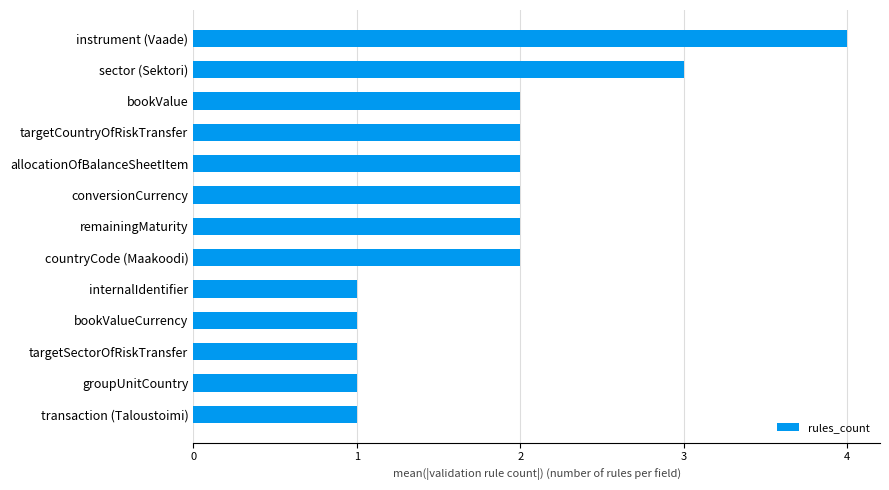

Reading bottom to top, transcribe all the data shown in this chart.

1	1	1	1	1	2	2	2	2	2	2	3	4